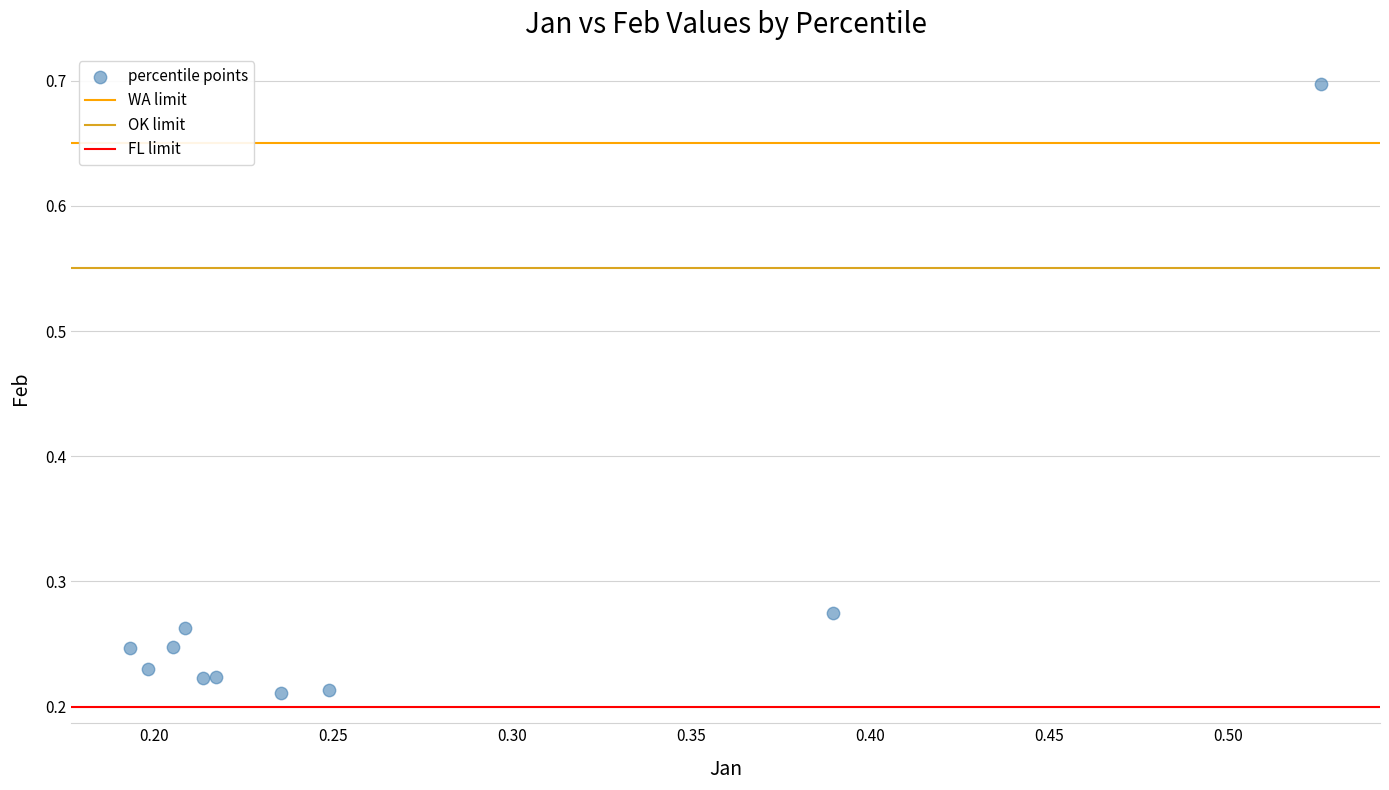

What is the range of Y values (max minus min)?

0.5